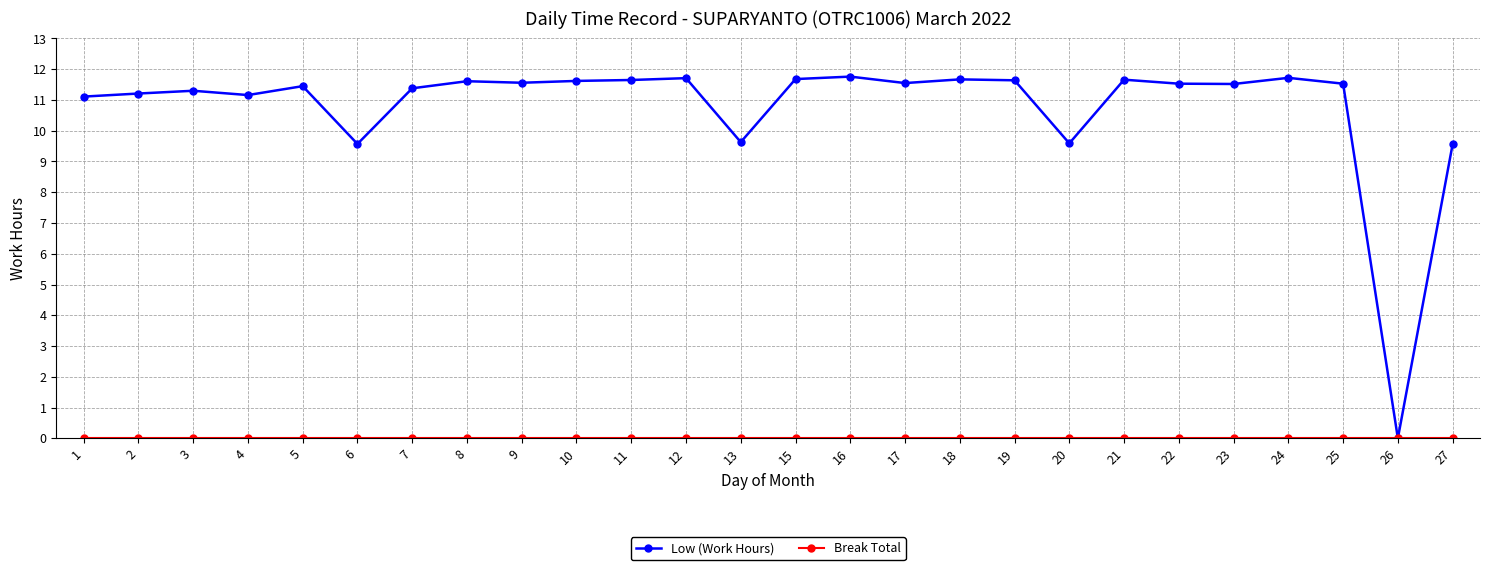

Which series has the widest spread of values?

Low (Work Hours)